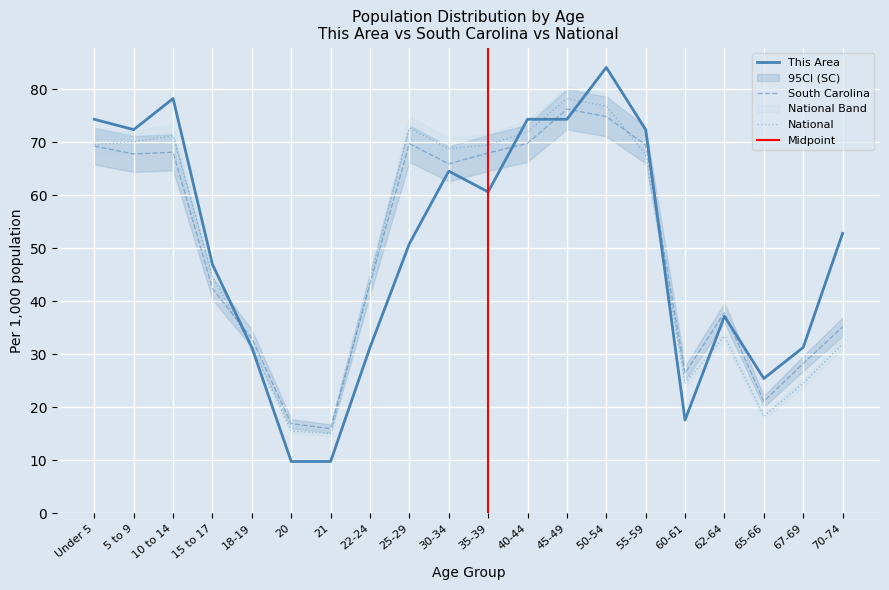

In National, how many points are lower than both neighbors (excluding endpoints)?

4